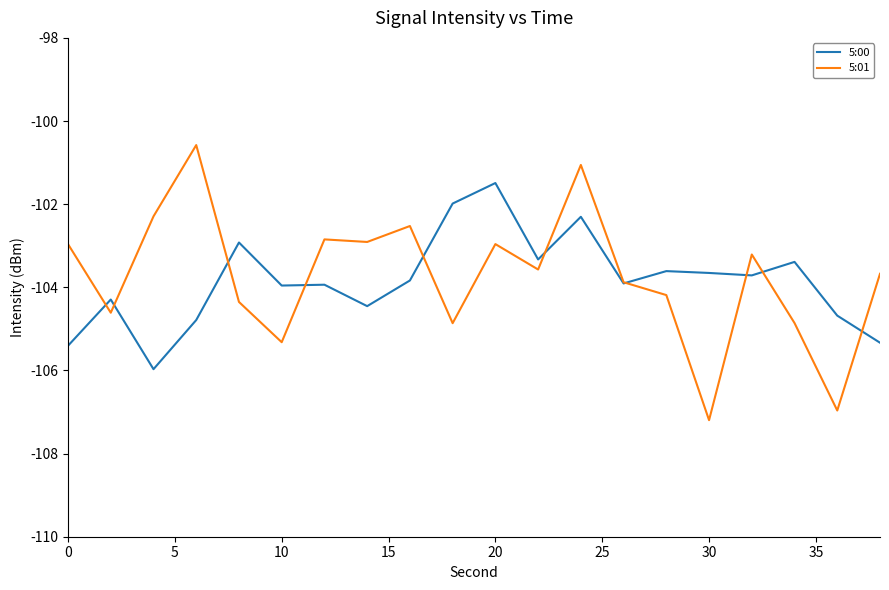

Which series has the largest range (max minus min)?

5:01